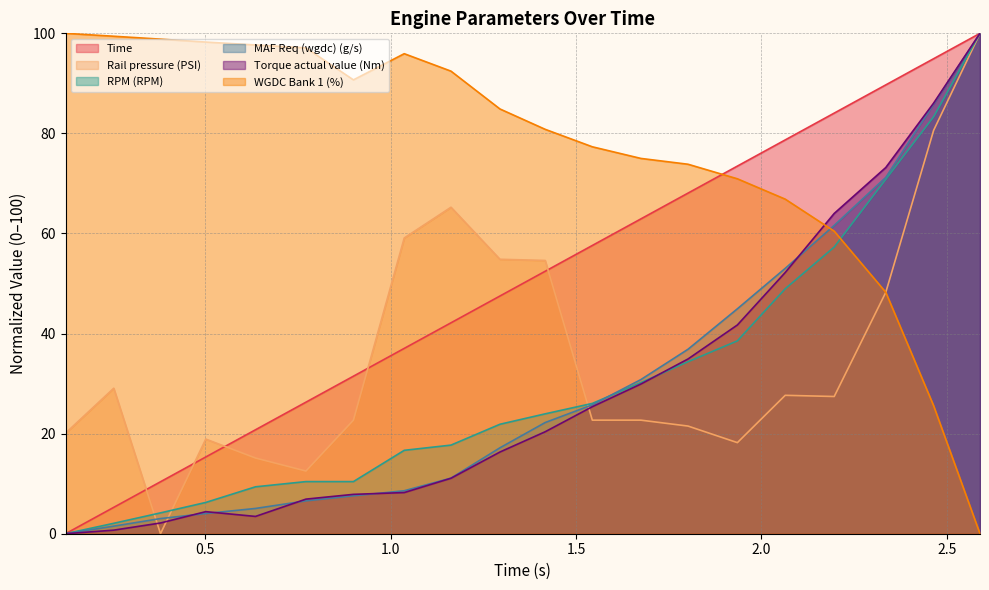

True or false: MAF Req (wgdc) (g/s) has a value of 8.6 at 1.037.

True